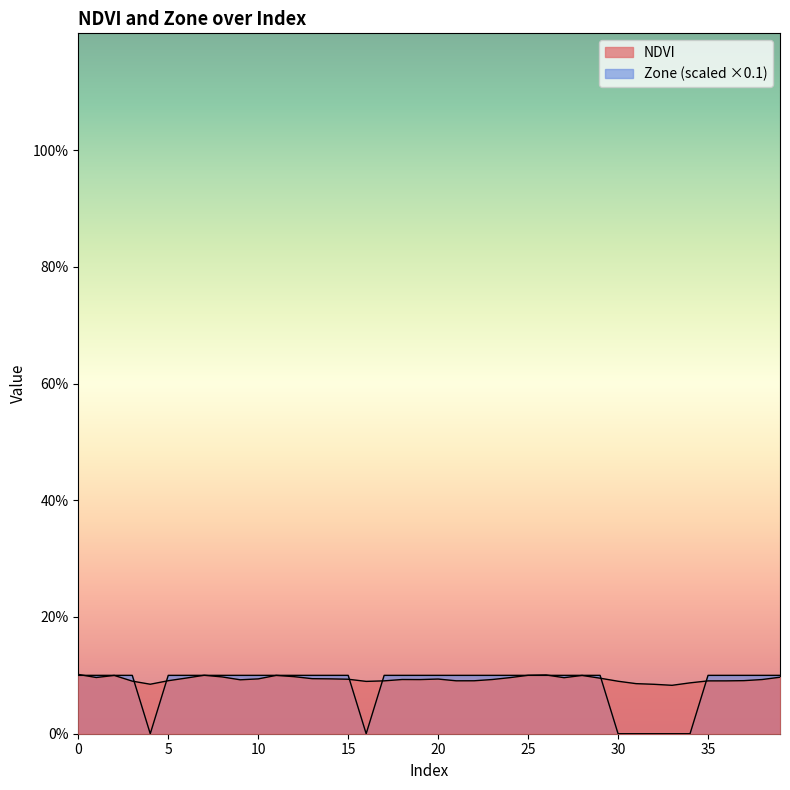

Which series has the widest spread of values?

Zone